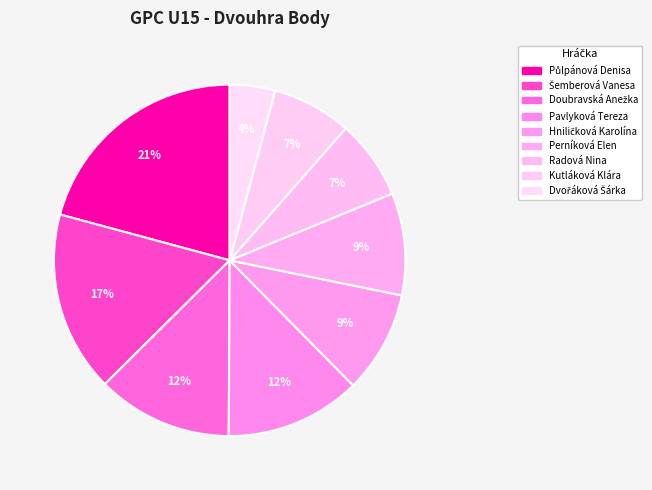

Does Kutláková Klára account for over 50% of the chart?

No